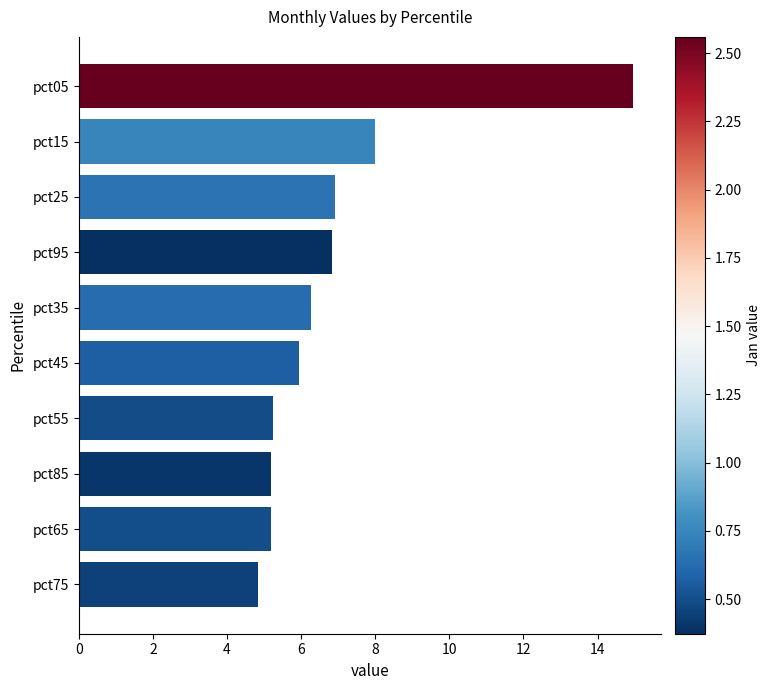

At which label is the value closest to 9?

pct15